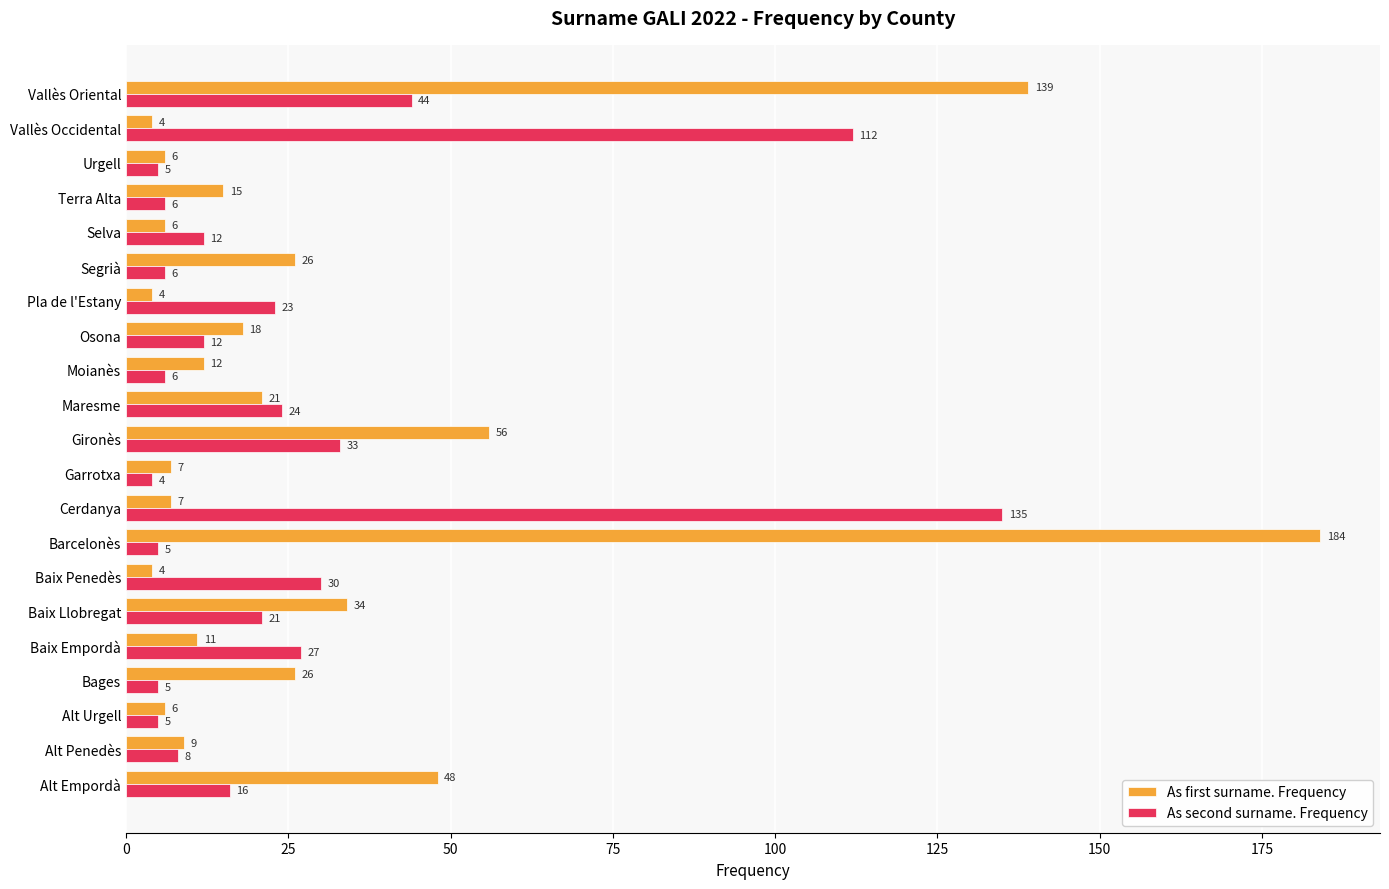

Is it true that As second surname. Frequency equals 5 at Bages?

True